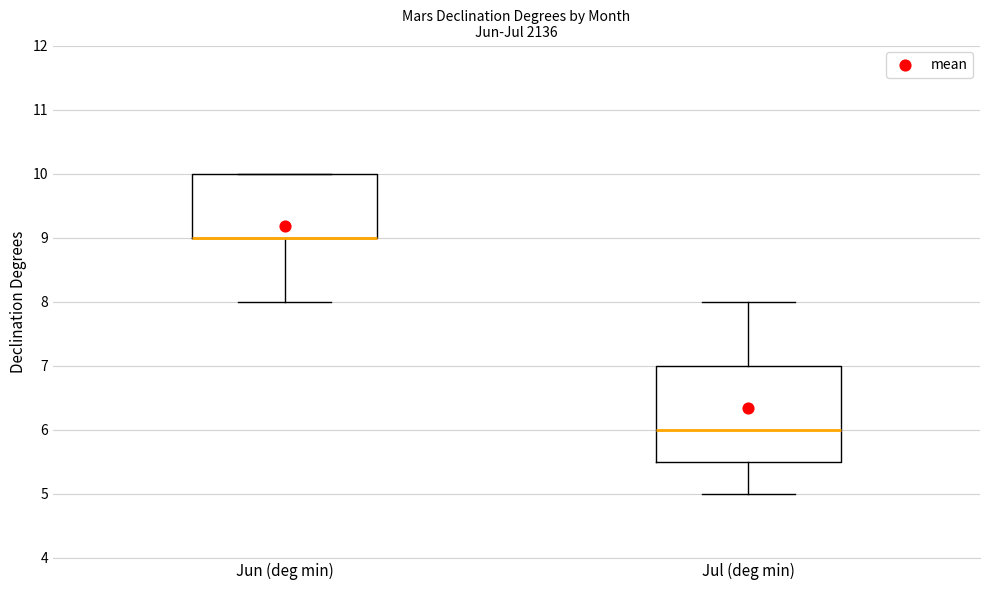

Where is the upper edge of the box for Jul (deg min) on the y-axis? The values are not printed on the chart, so give them approximately, as read against the axis.

7.0